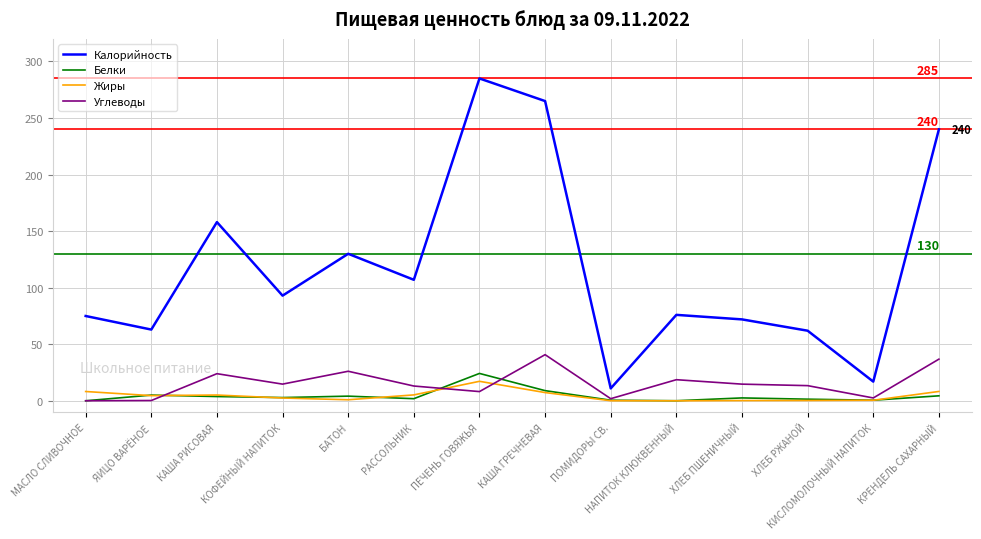

Which series changed the most between ЯИЦО ВАРЁНОЕ and ХЛЕБ РЖАНОЙ?

Углеводы